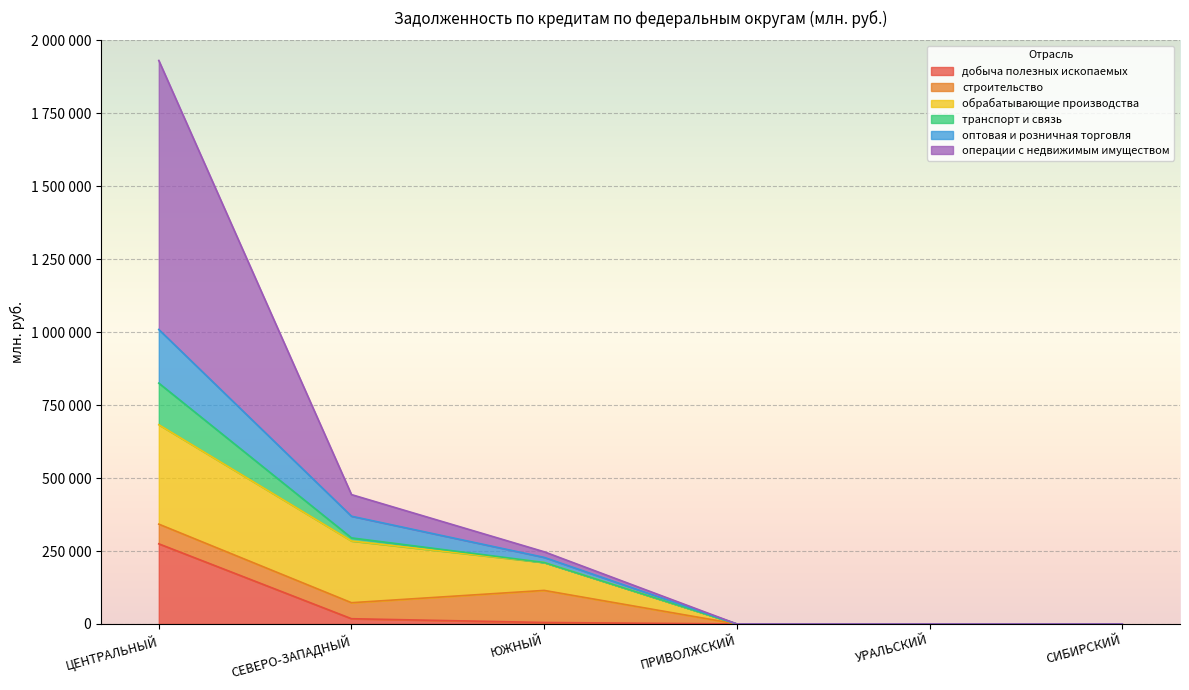

Which label corresponds to the largest value in the chart?

ЦЕНТРАЛЬНЫЙ